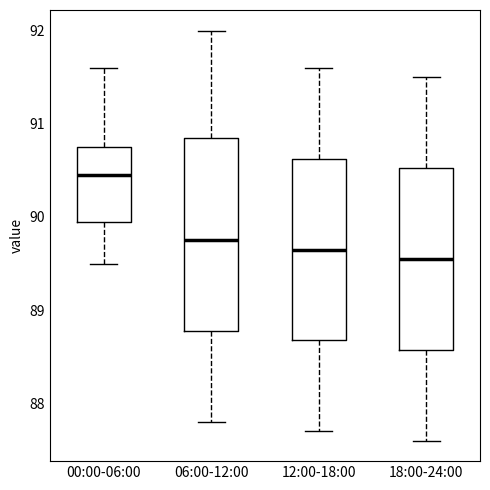

Which box's median line is the highest?

00:00-06:00